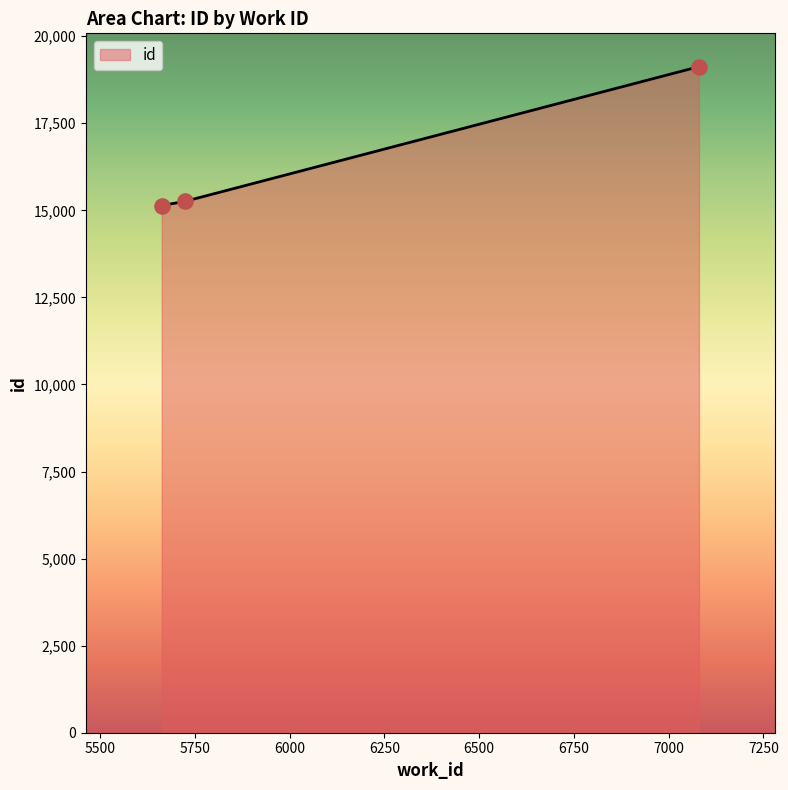

What is the smallest value displayed?

15137